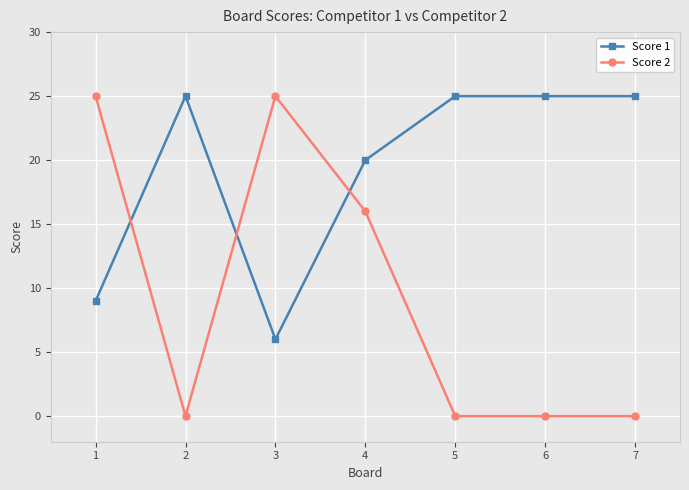

What is the difference between the maximum and minimum values in the Score 2 series?

25